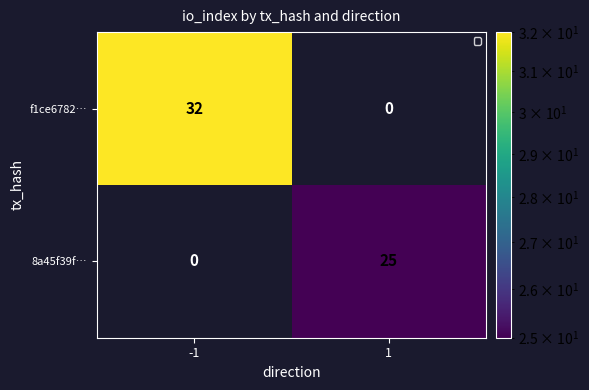

What is the difference between the highest and lowest values at -1?

32